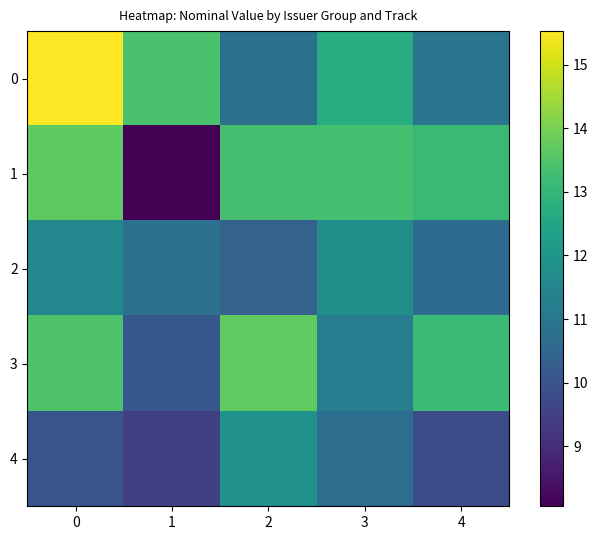

At 1, list the series in order from smallest to largest.

1, 4, 3, 2, 0